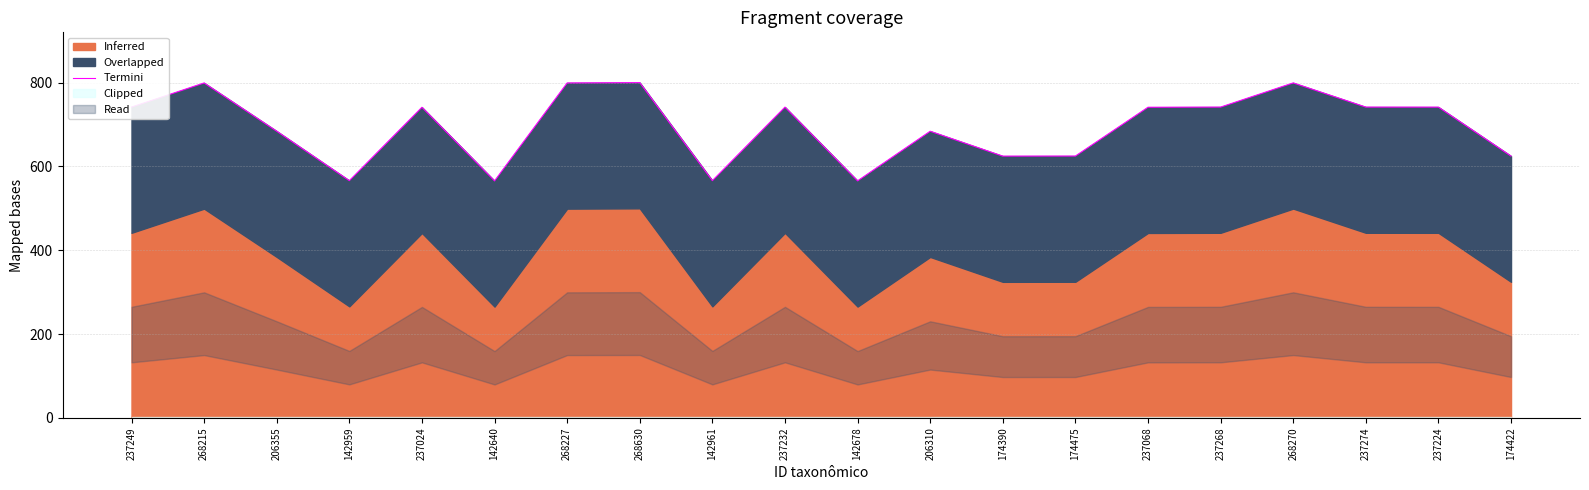

List the labels in order of value, largest first.

268630, 268270, 268227, 268215, 237274, 237268, 237249, 237232, 237224, 237068, 237024, 206355, 206310, 174475, 174422, 174390, 142961, 142959, 142678, 142640